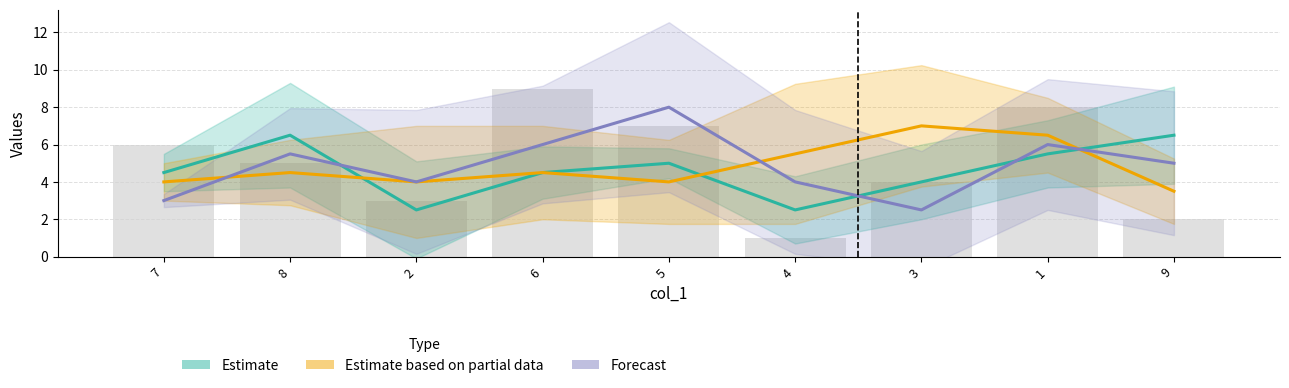

What are all the series names shown in the legend?

Estimate, Estimate based on partial data, Forecast